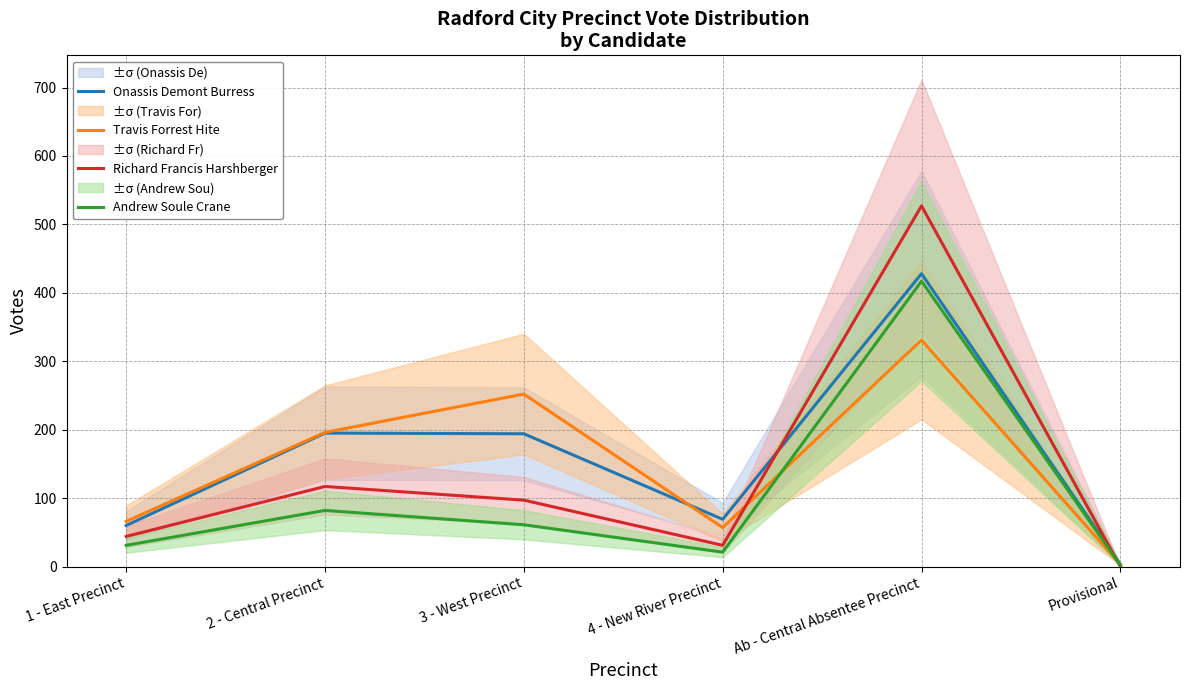

Reading left to right, list all the values displayed in this chart.

Onassis Demont Burress: 1 - East Precinct=60	2 - Central Precinct=195	3 - West Precinct=194	4 - New River Precinct=69	Ab - Central Absentee Precinct=428	Provisional=3
Travis Forrest Hite: 1 - East Precinct=66	2 - Central Precinct=196	3 - West Precinct=252	4 - New River Precinct=57	Ab - Central Absentee Precinct=331	Provisional=3
Richard Francis Harshberger: 1 - East Precinct=44	2 - Central Precinct=117	3 - West Precinct=97	4 - New River Precinct=31	Ab - Central Absentee Precinct=527	Provisional=0
Andrew Soule Crane: 1 - East Precinct=31	2 - Central Precinct=82	3 - West Precinct=61	4 - New River Precinct=21	Ab - Central Absentee Precinct=417	Provisional=2